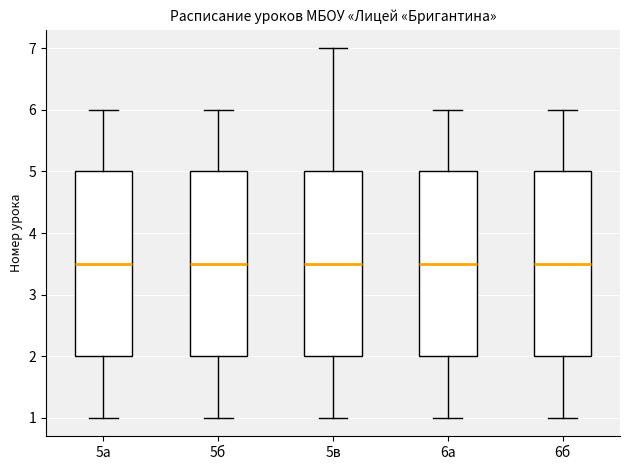

Reading left to right, read every box against the y-axis: the position of its median line, the range the box covers, and the ends of its whiskers. The values are not printed on the chart, so give them approximately, as read against the axis.

5а: median 3.5, box 2.0 to 5.0, whiskers 1.0 to 6.0
5б: median 3.5, box 2.0 to 5.0, whiskers 1.0 to 6.0
5в: median 3.5, box 2.0 to 5.0, whiskers 1.0 to 7.0
6а: median 3.5, box 2.0 to 5.0, whiskers 1.0 to 6.0
6б: median 3.5, box 2.0 to 5.0, whiskers 1.0 to 6.0